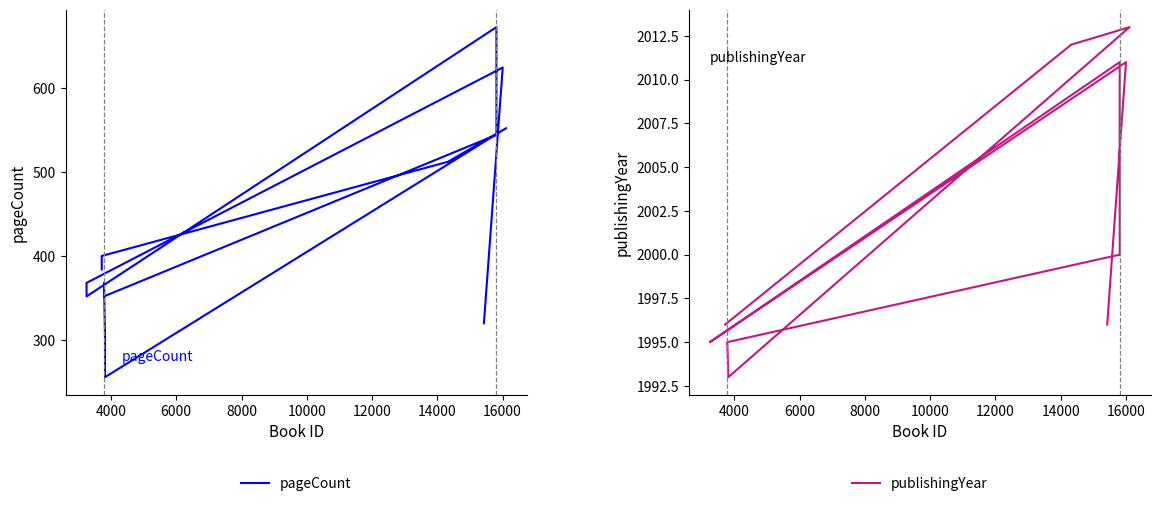

True or false: publishingYear and pageCount cross at least once.

False